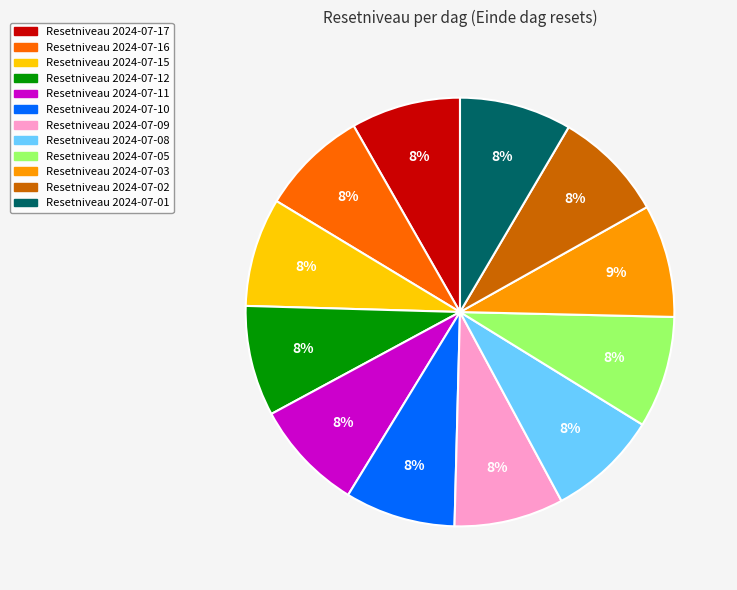

Is the sum of Resetniveau 2024-07-09 and Resetniveau 2024-07-05 greater than half?

No